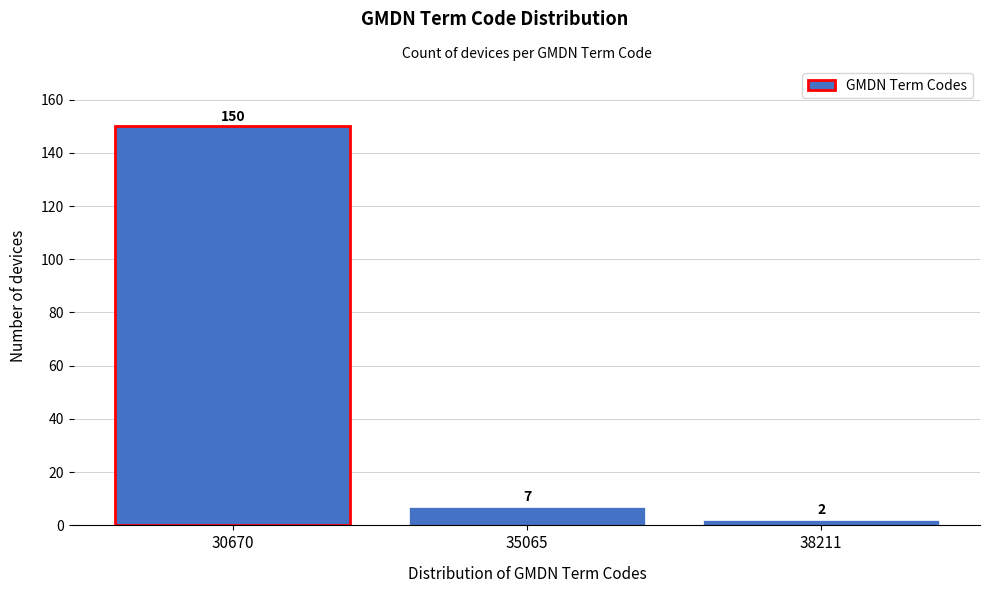

Reading left to right, extract all data points from this chart.

150	7	2